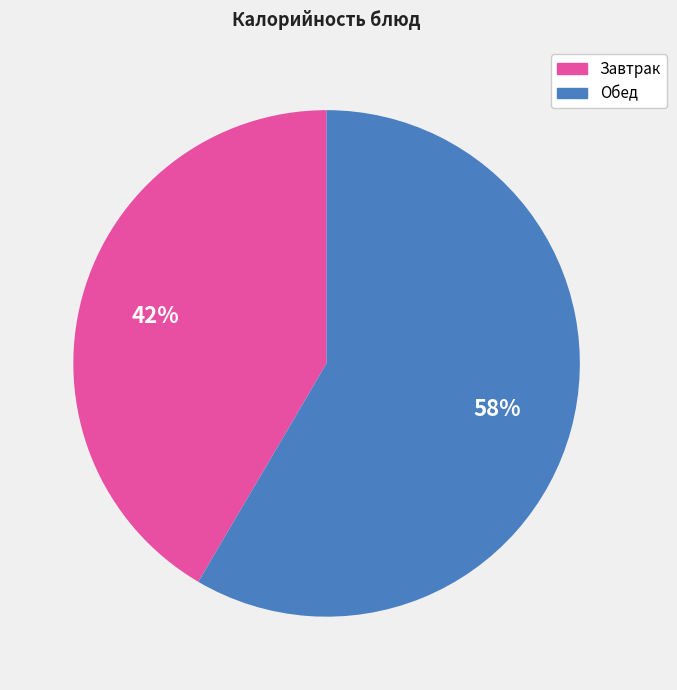

To the nearest percent, what percentage of the pie is Обед?

58%